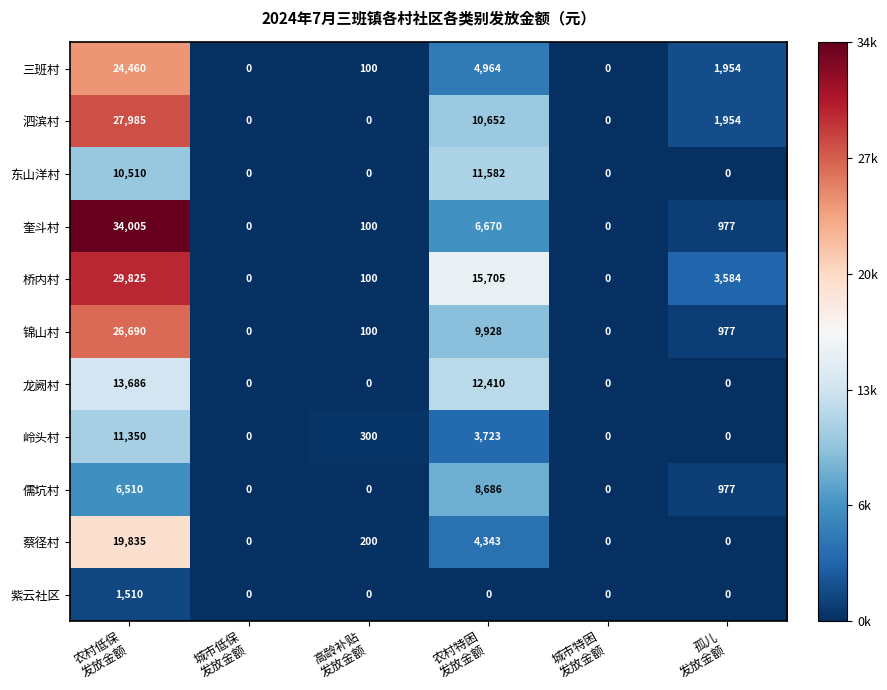

Which series has the widest spread of values?

奎斗村